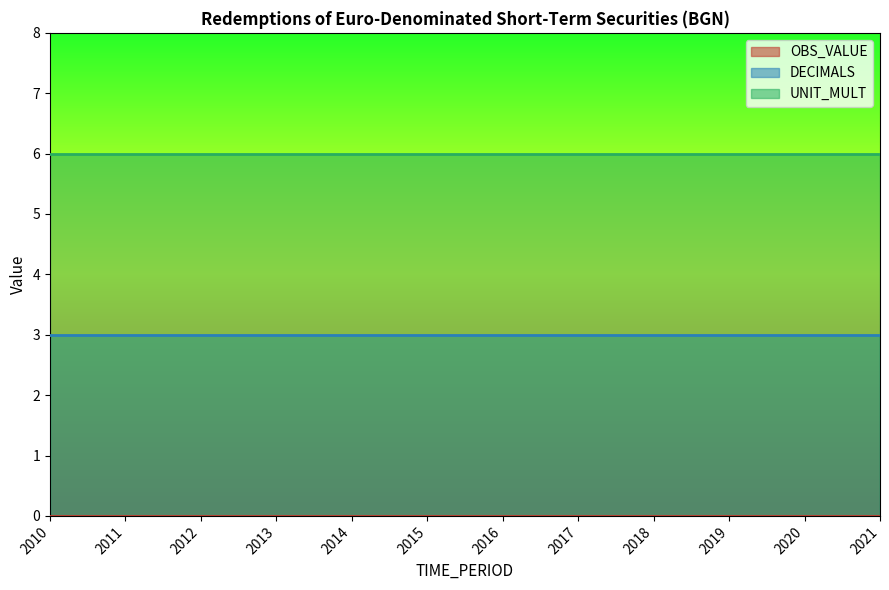

What is the highest value of the UNIT_MULT series?

6